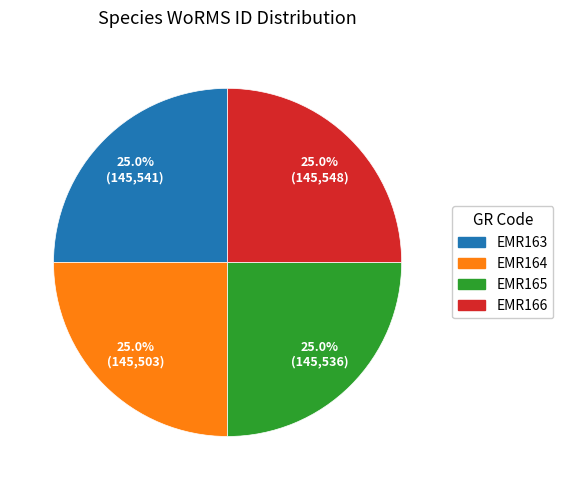

Is there any slice that represents more than half of the pie?

No